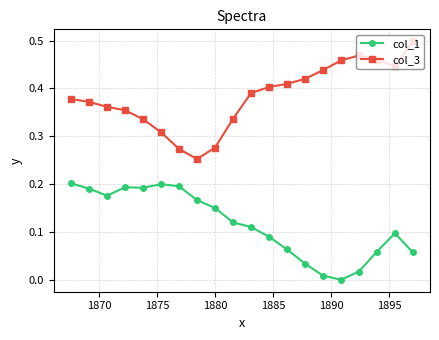

Which series has the largest total across all categories?

col_3